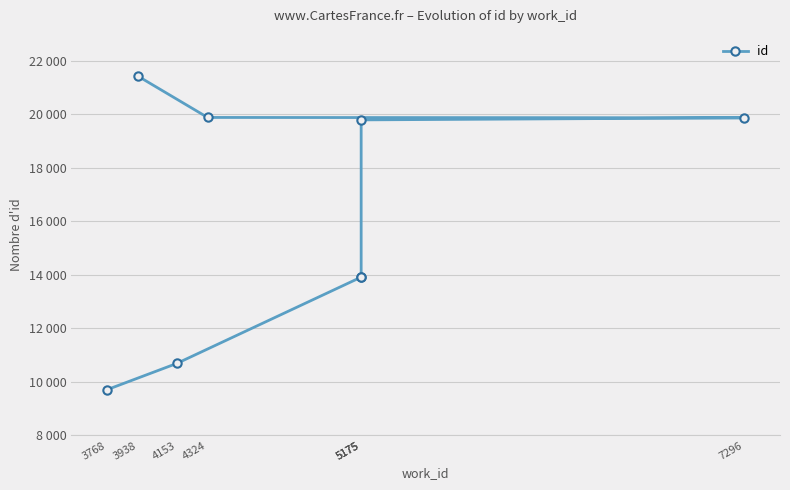

Which label corresponds to the largest value in the chart?

3938